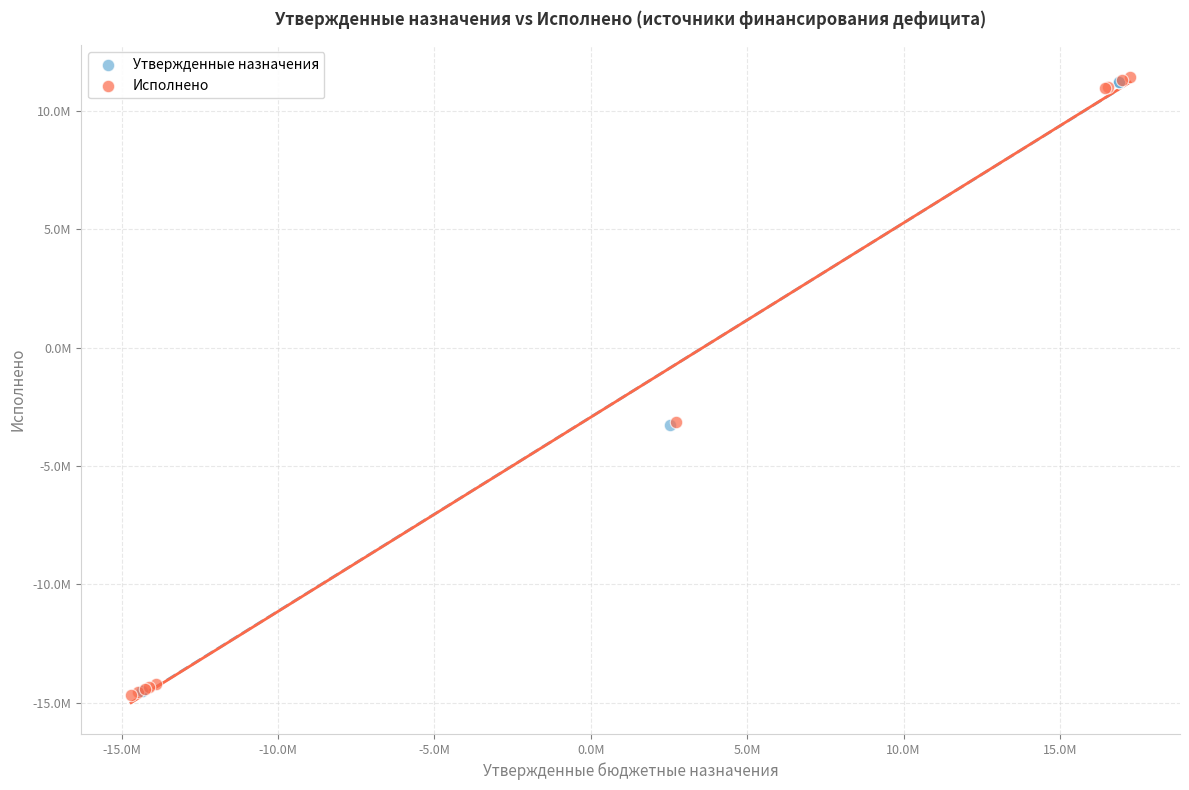

What are all the series names shown in the legend?

Утвержденные назначения, Исполнено